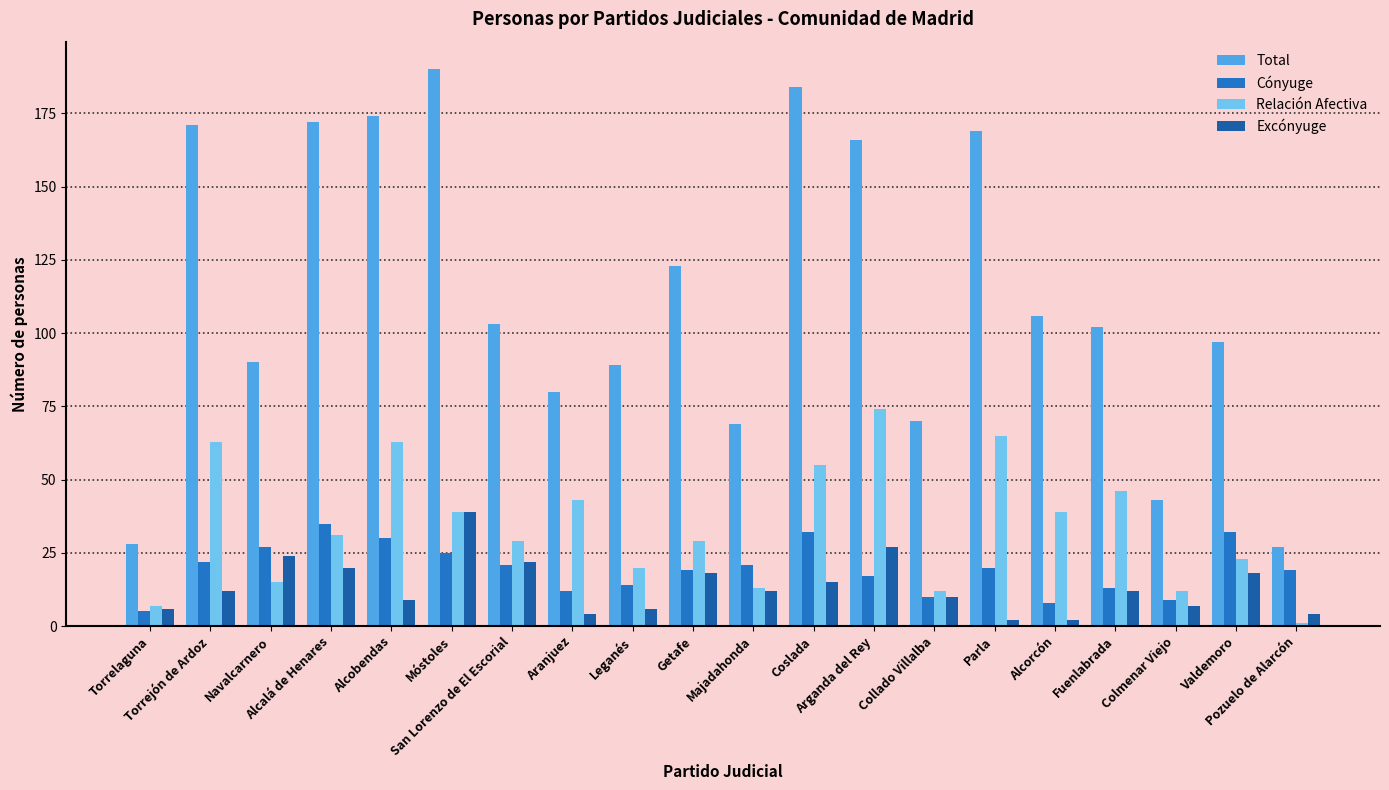

What is the spread (max minus min) of values at Leganés?

83